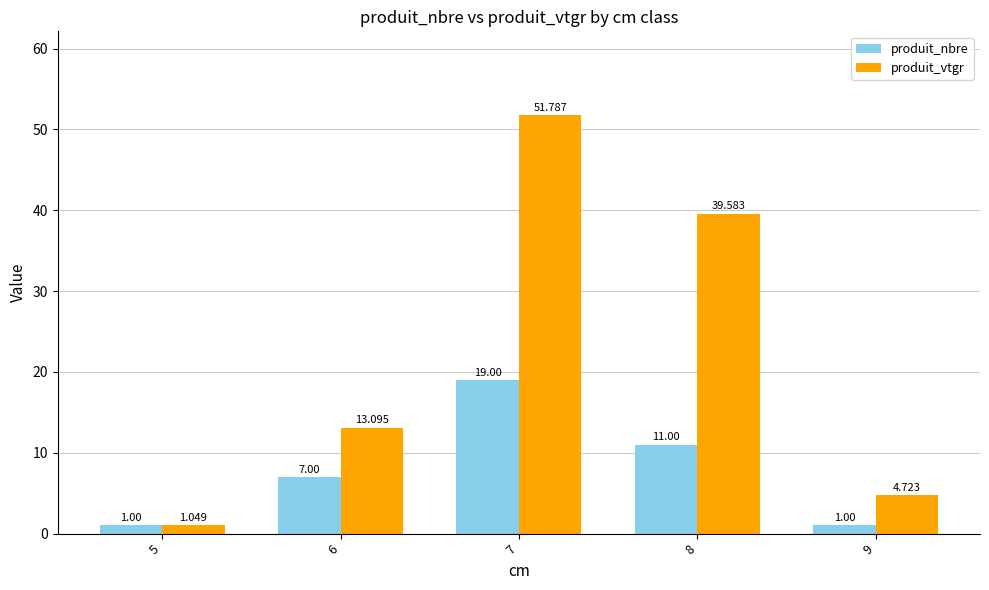

What is the average value of the produit_nbre series?

7.8